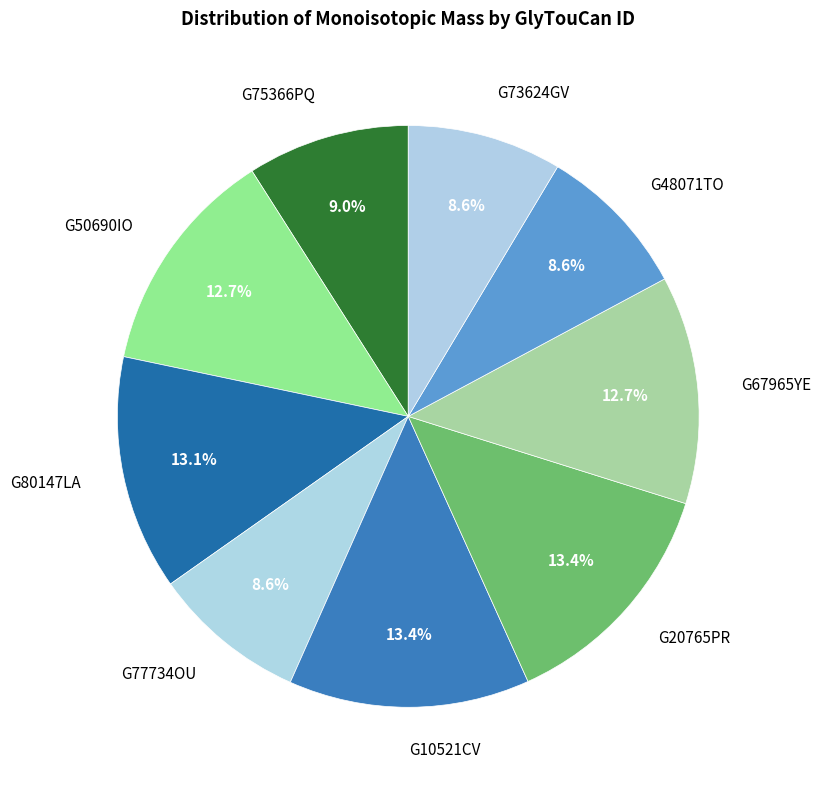

Is the sum of G50690IO and G67965YE greater than half?

No